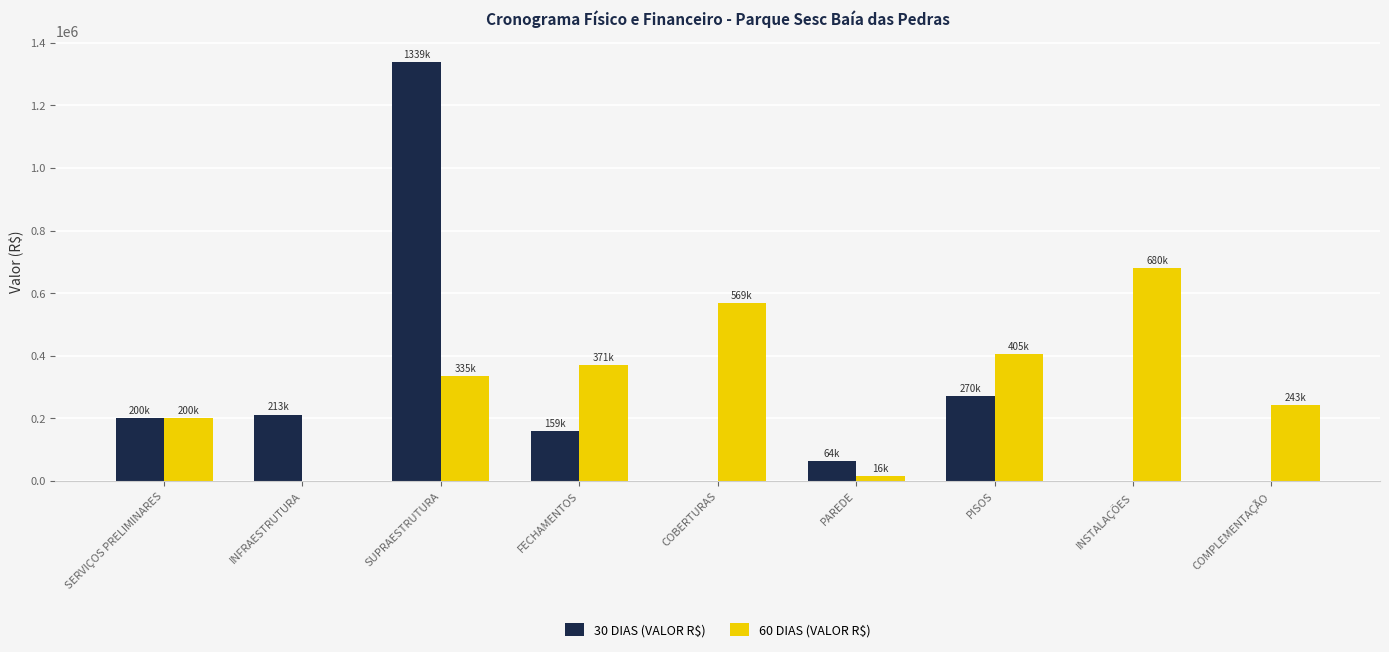

Reading left to right, list all the values displayed in this chart.

30 DIAS (VALOR R$): SERVIÇOS PRELIMINARES=200086.6	INFRAESTRUTURA=212537.3	SUPRAESTRUTURA=1338831.6	FECHAMENTOS=159053.0	COBERTURAS=0.0	PAREDE=63804.5	PISOS=270179.3	INSTALAÇÕES=0.0	COMPLEMENTAÇÃO=0.0
60 DIAS (VALOR R$): SERVIÇOS PRELIMINARES=200086.6	INFRAESTRUTURA=0.0	SUPRAESTRUTURA=334707.9	FECHAMENTOS=371123.7	COBERTURAS=568505.0	PAREDE=15951.1	PISOS=405268.9	INSTALAÇÕES=679620.3	COMPLEMENTAÇÃO=242512.0